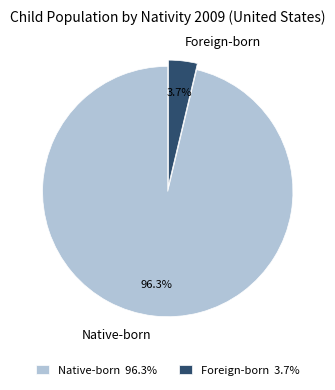

How many slices are in this pie chart?

2